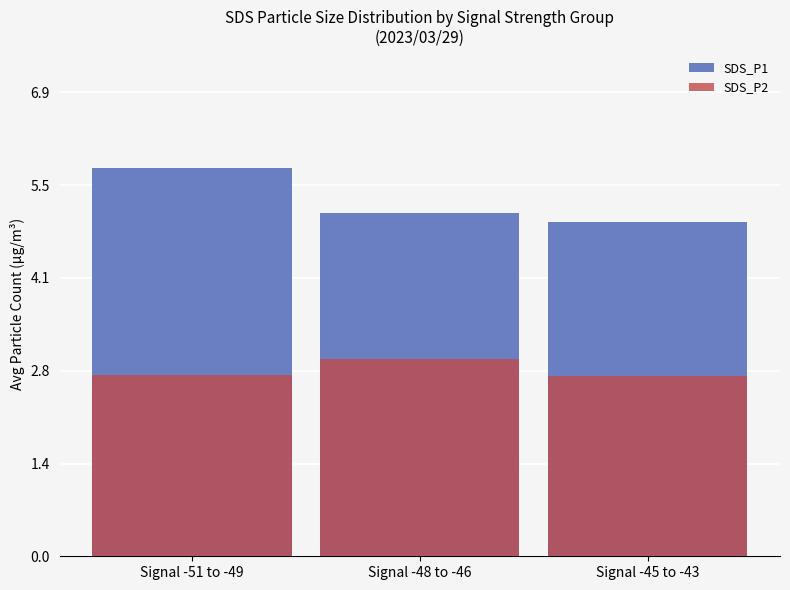

At which label does SDS_P1 reach its minimum?

Signal -45 to -43